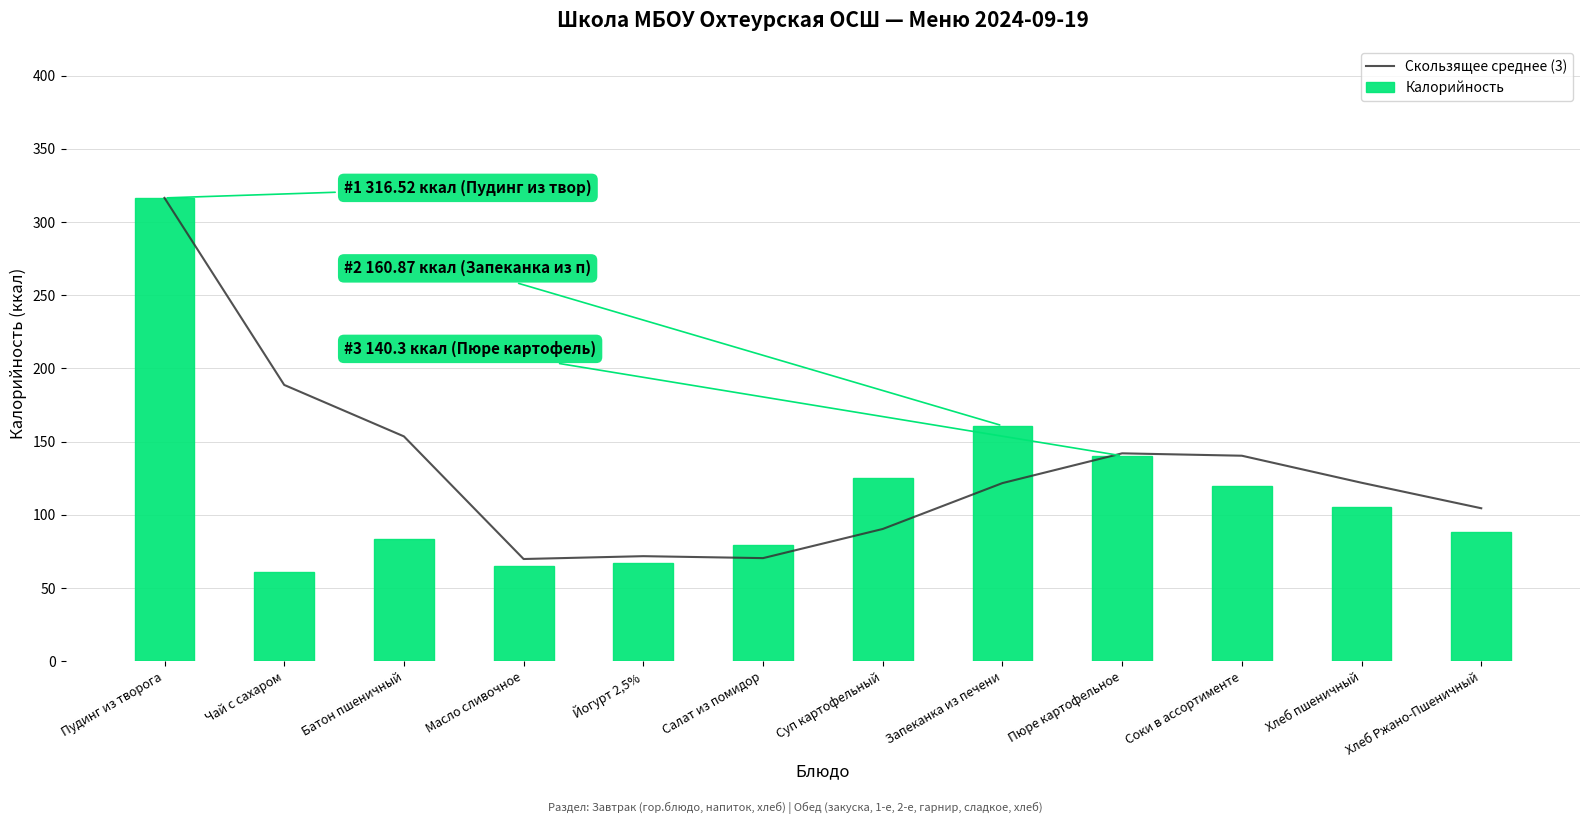

List the labels in order of Калорийность value, largest first.

Пудинг из творога, Запеканка из печени, Пюре картофельное, Суп картофельный, Соки в ассортименте, Хлеб пшеничный, Хлеб Ржано-Пшеничный, Батон пшеничный, Салат из помидор, Йогурт 2,5%, Масло сливочное, Чай с сахаром